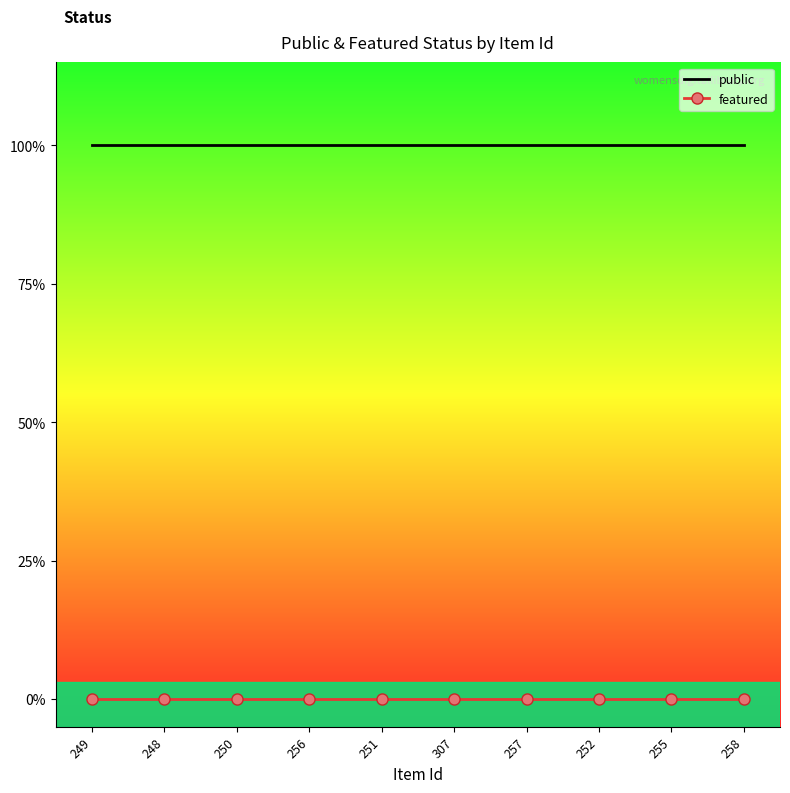

Reading right to left, what are all the values shown in this chart?

public: 258=1	255=1	252=1	257=1	307=1	251=1	256=1	250=1	248=1	249=1
featured: 258=0	255=0	252=0	257=0	307=0	251=0	256=0	250=0	248=0	249=0